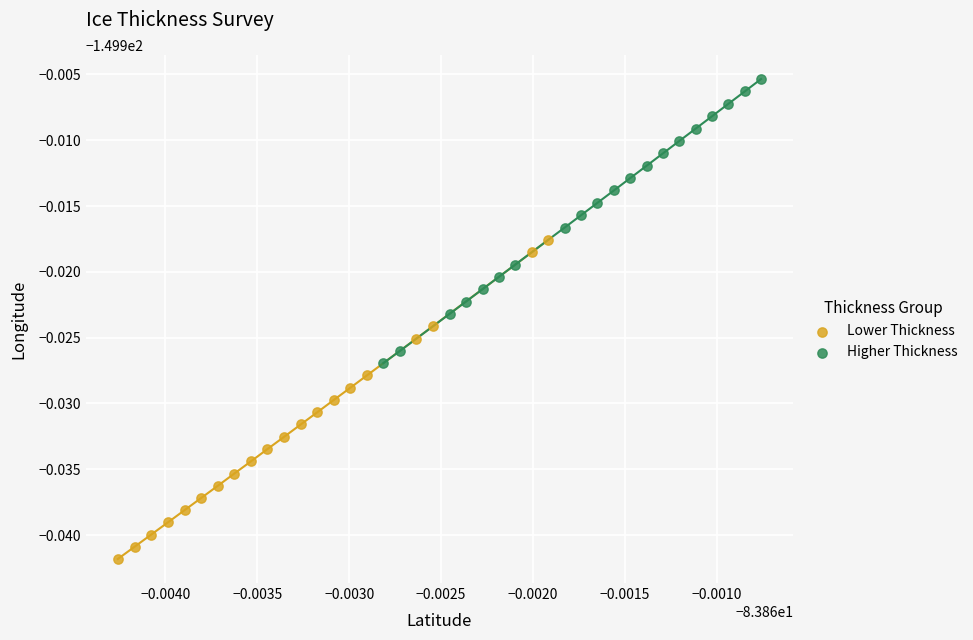

What are all the series names shown in the legend?

Lower Thickness, Higher Thickness